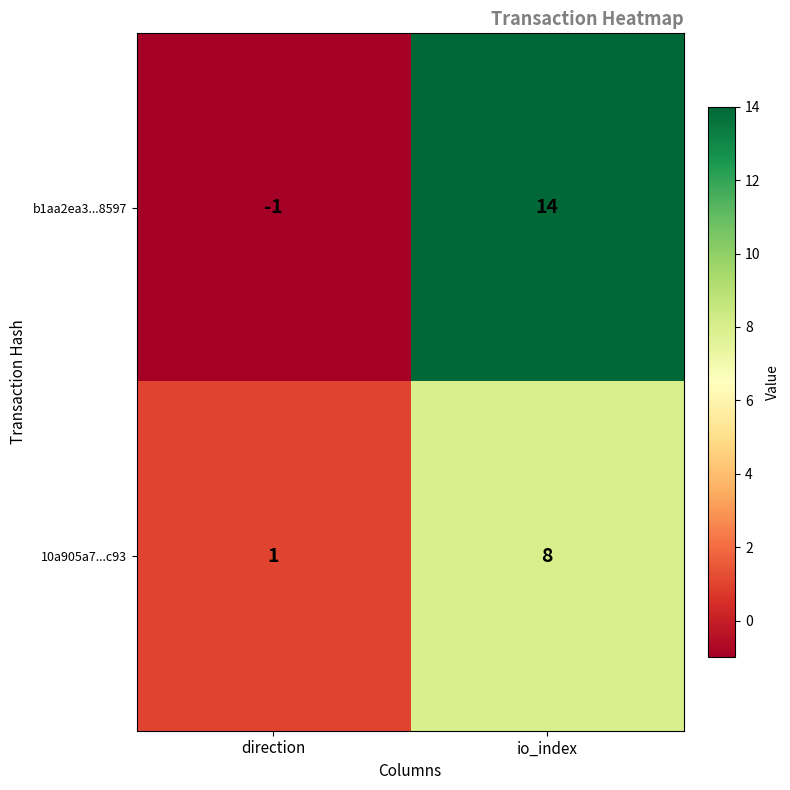

Which series has the largest total across all categories?

b1aa2ea3...8597